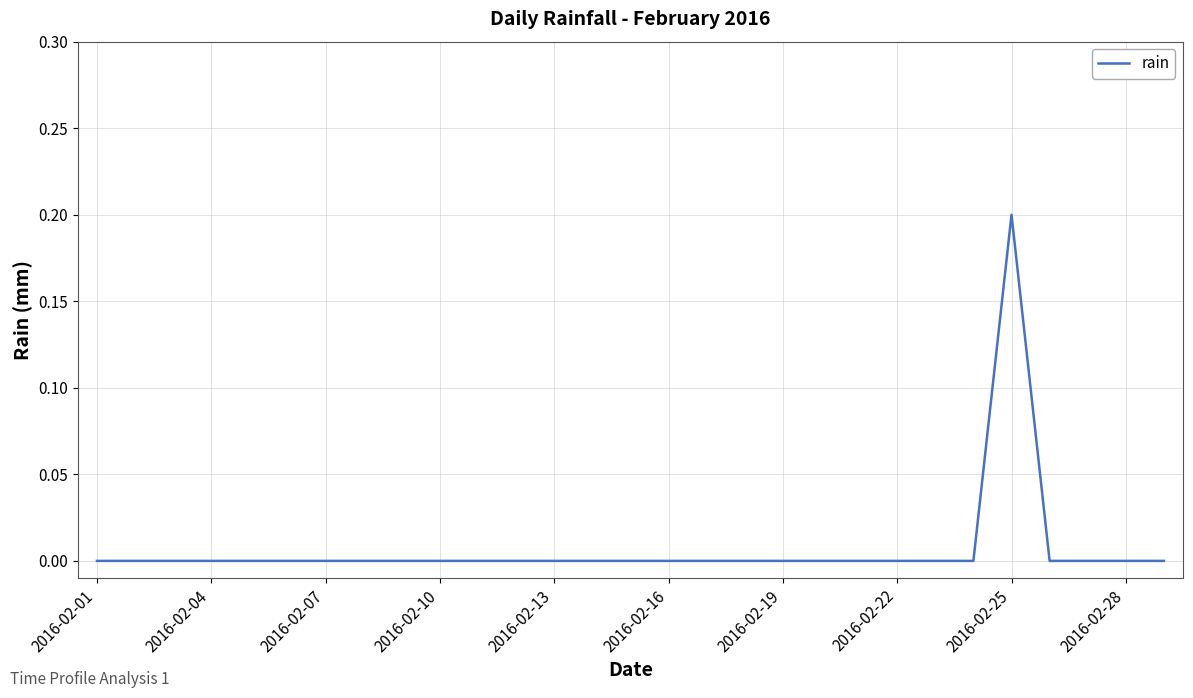

Does the chart have visible grid lines?

Yes